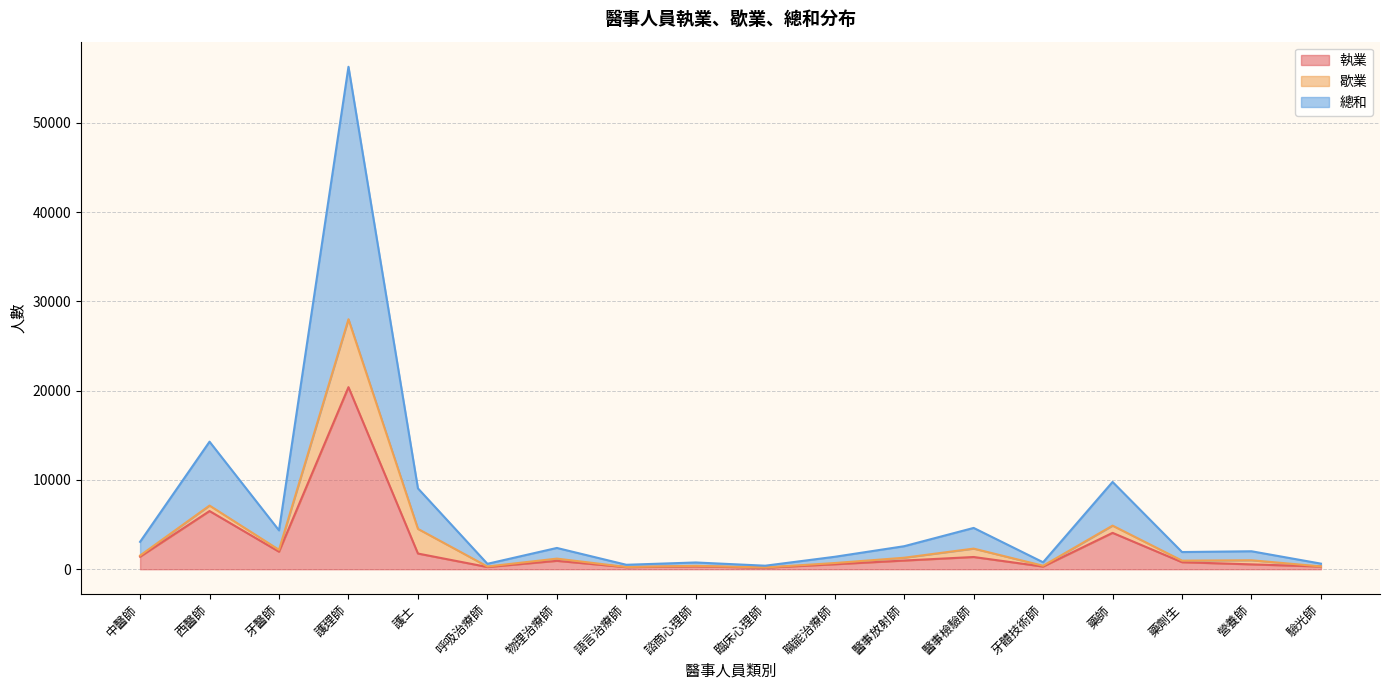

What position from the right is 藥師?

4